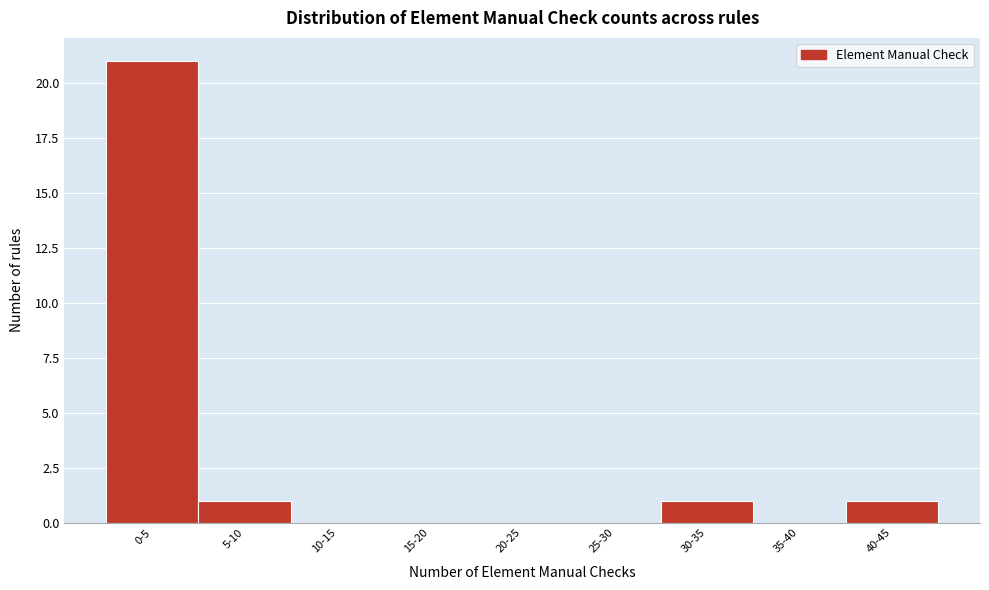

Reading left to right, what are all the values shown in this chart?

0-5=21	5-10=1	10-15=0	15-20=0	20-25=0	25-30=0	30-35=1	35-40=0	40-45=1